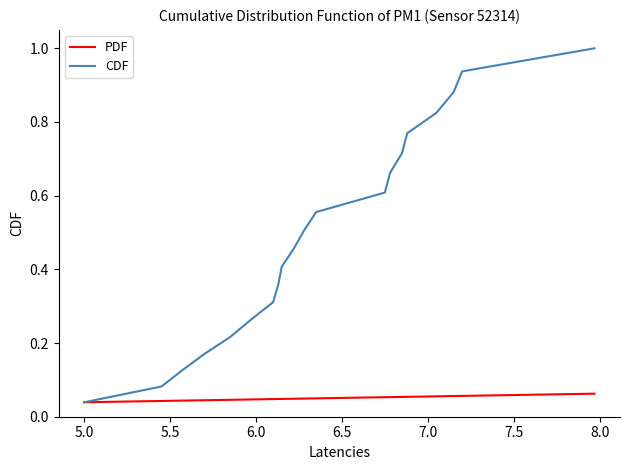

What is the maximum value for CDF?

1.0